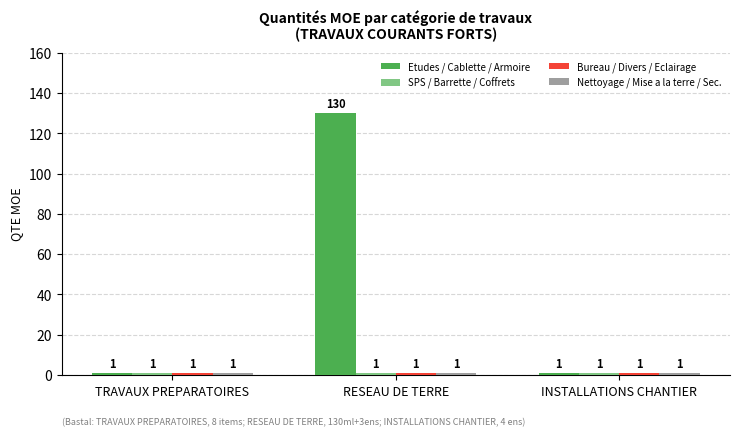

What is the average value of the Etudes / Cablette / Armoire series?

44